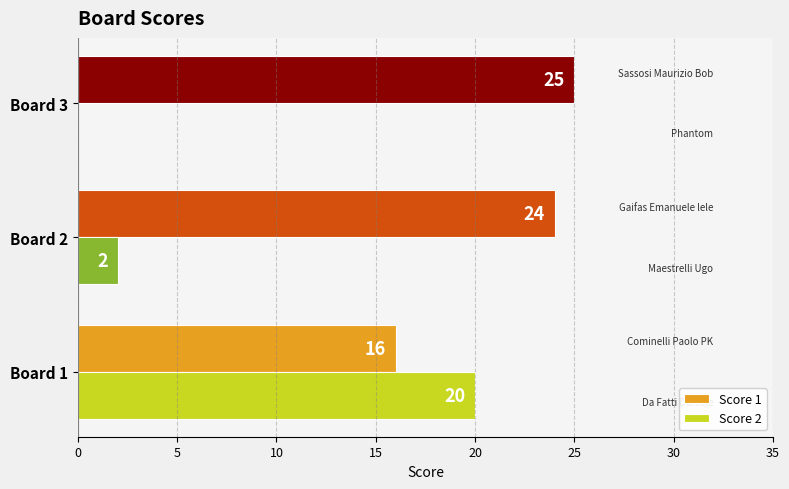

What is the average value of the Score 2 series?

7